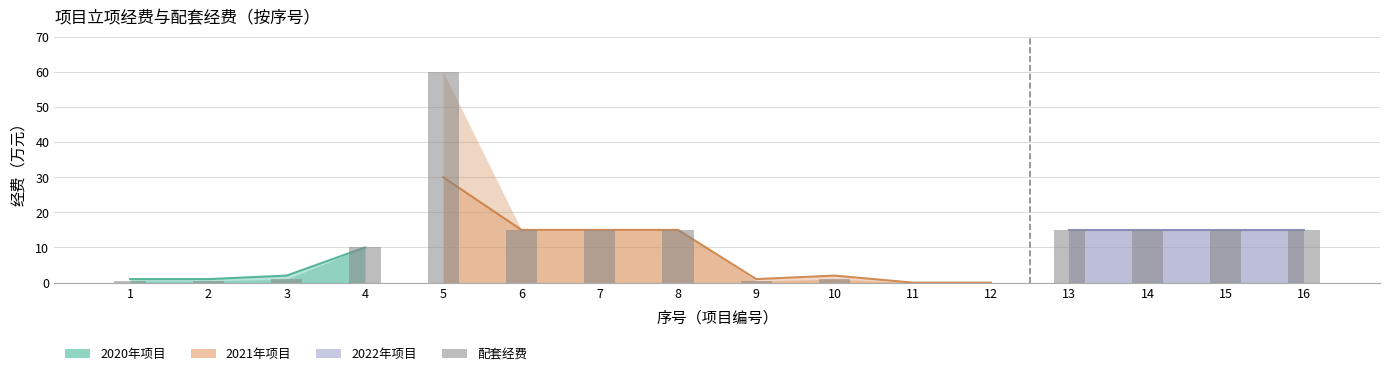

The chart shows a value of 6.2 at 13. True or false?

False